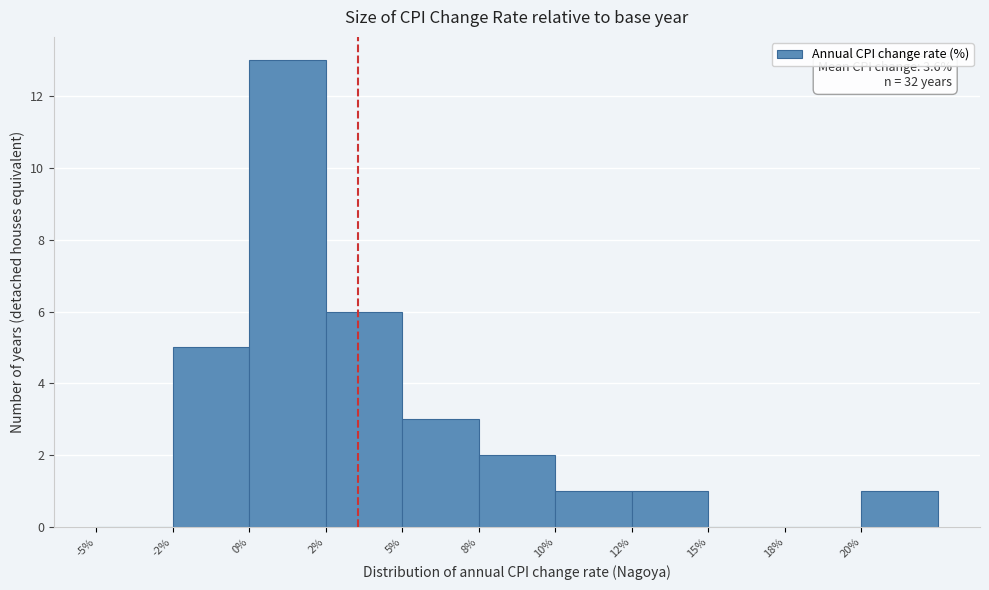

Reading left to right, what are all the values shown in this chart?

-5%=0	-2%=5	0%=13	2%=6	5%=3	8%=2	10%=1	12%=1	15%=0	18%=0	20%=1